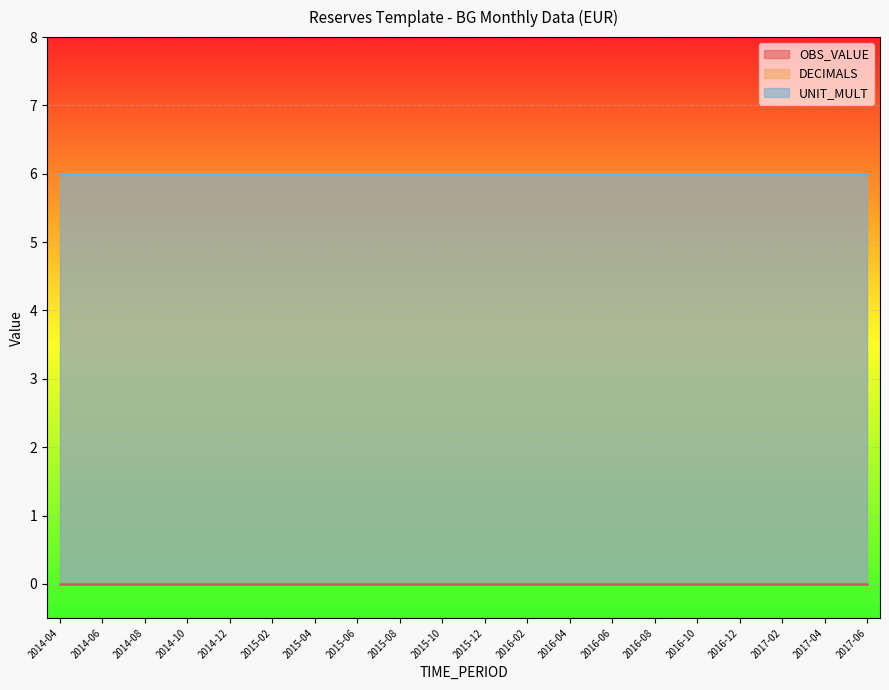

Is it true that DECIMALS equals 6 at 2017-02?

True